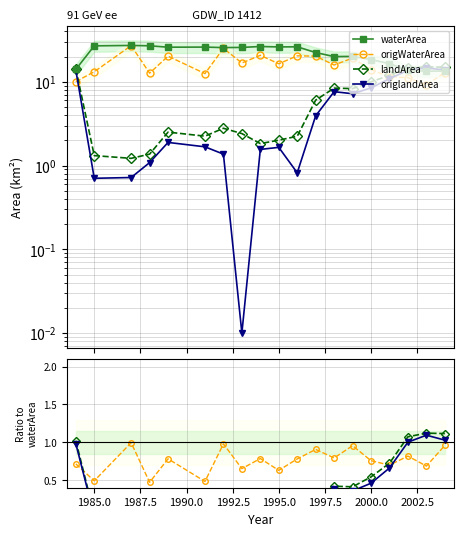

What is the average value of the waterArea series?

21.9